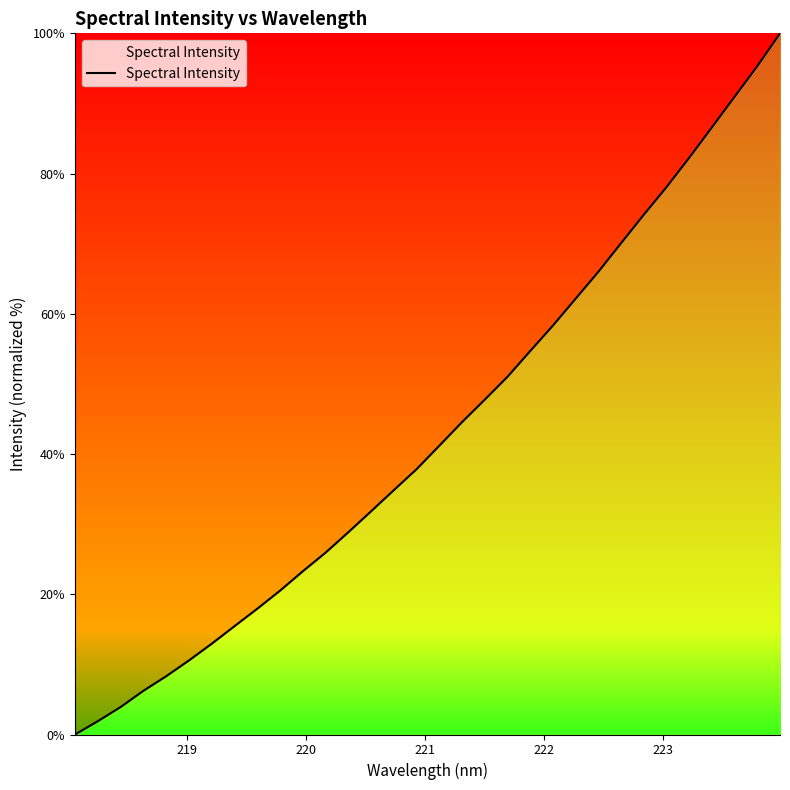

What is the maximum value shown in the chart?

100.0